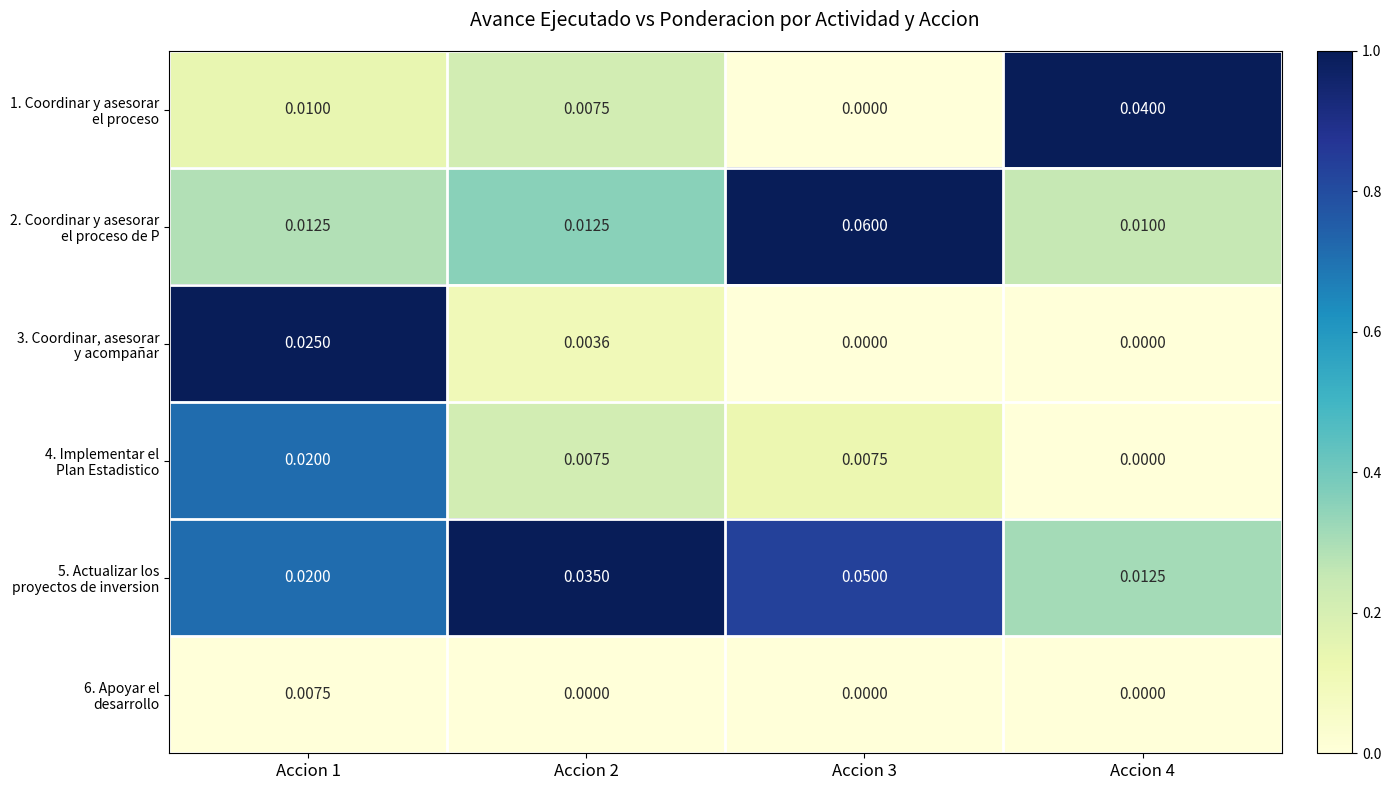

How many series are shown in this chart?

6